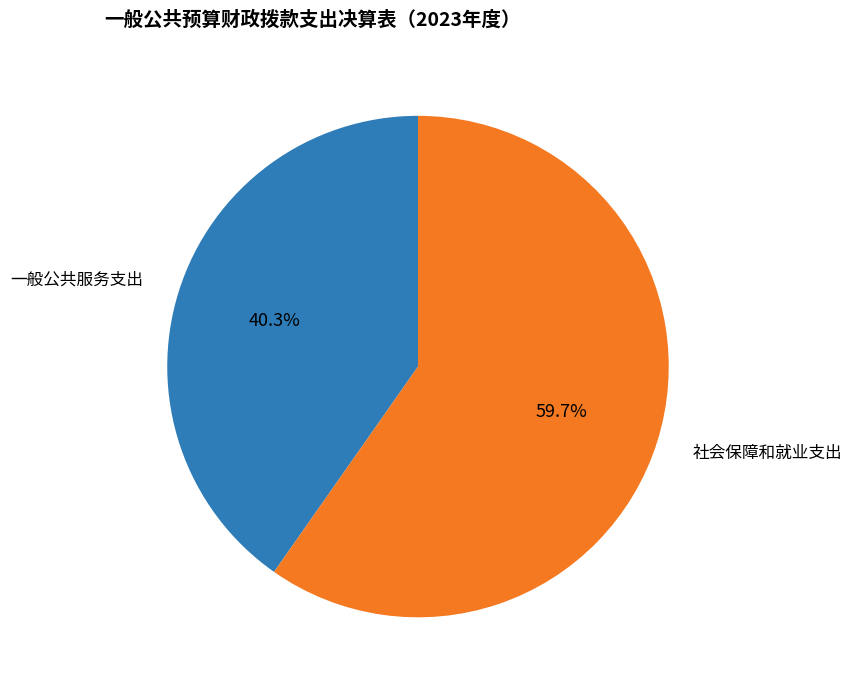

Combined, do 社会保障和就业支出 and 一般公共服务支出 account for over 50%?

Yes